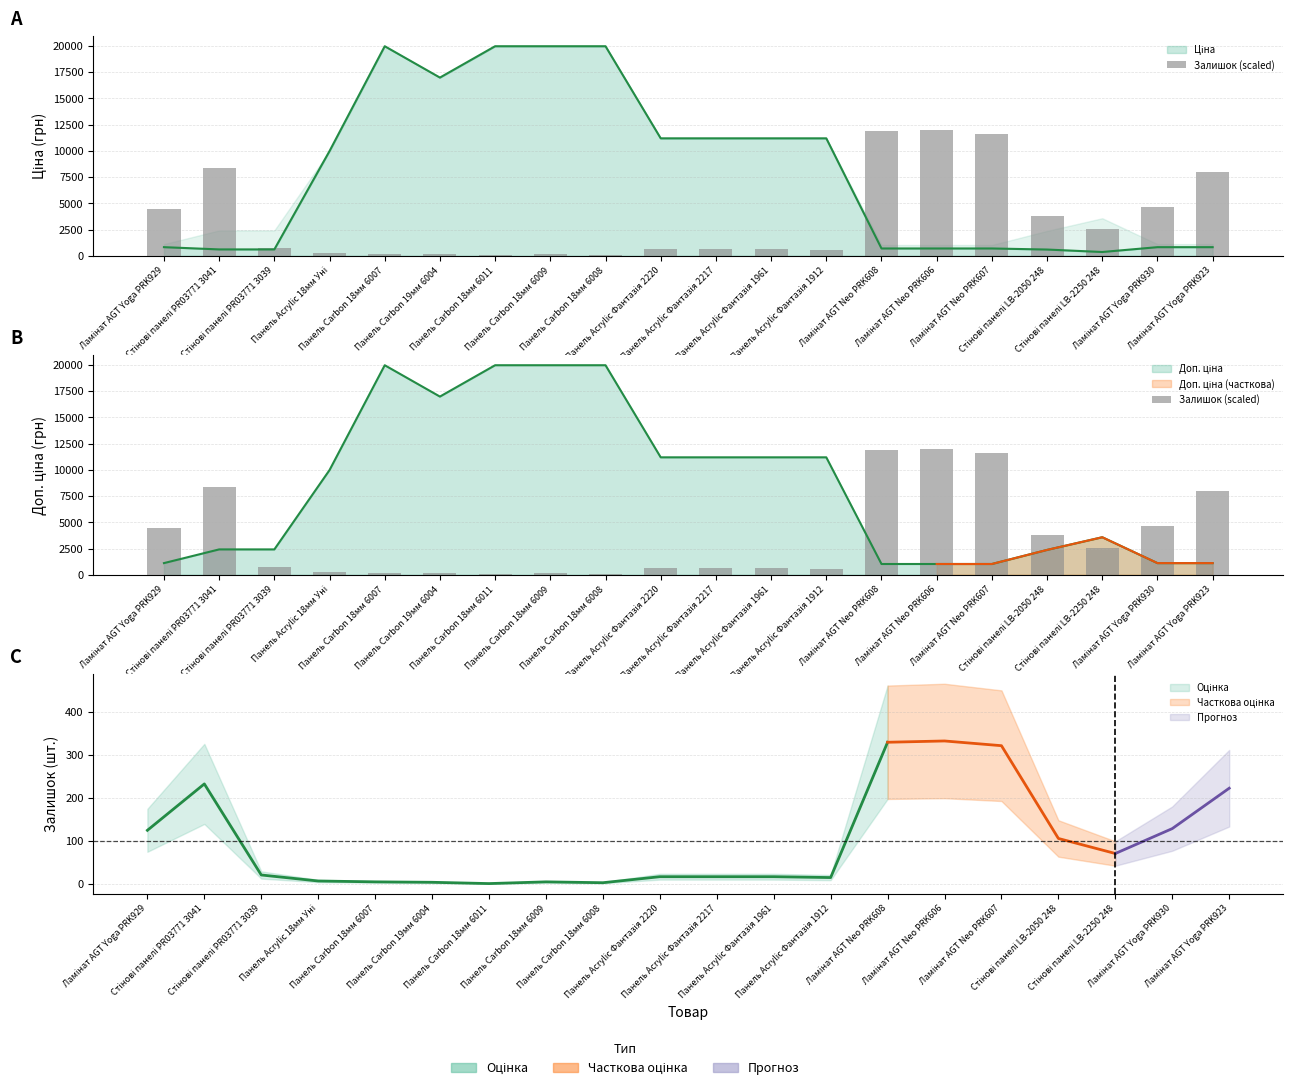

The value at Панель Acrylic Фантазія 2220 is 611.5. True or false?

True